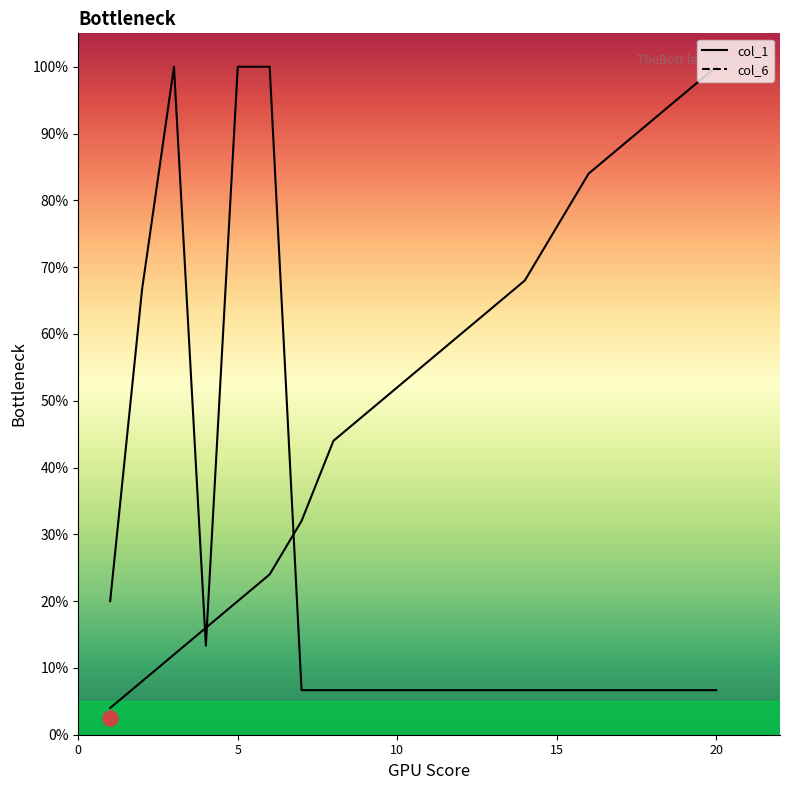

Is the value of col_6 at 6 greater than the value of col_1 at 11?

Yes